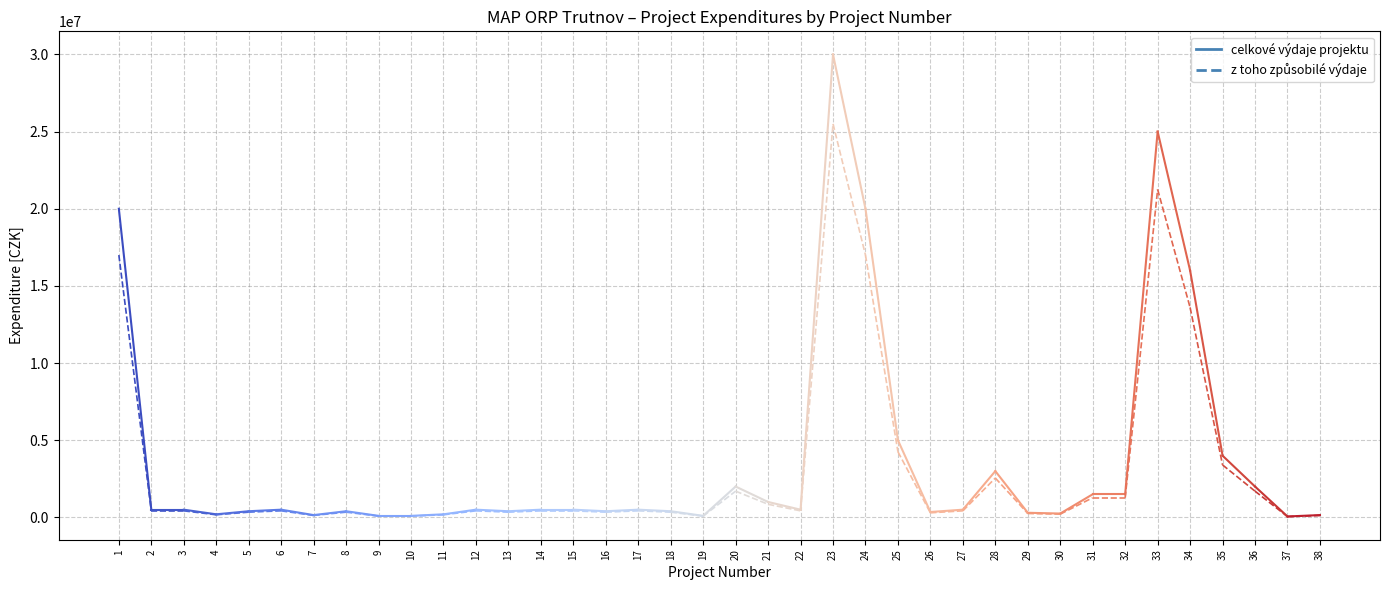

List the series in order of their overall mean, highest first.

celkové výdaje projektu, z toho způsobilé výdaje